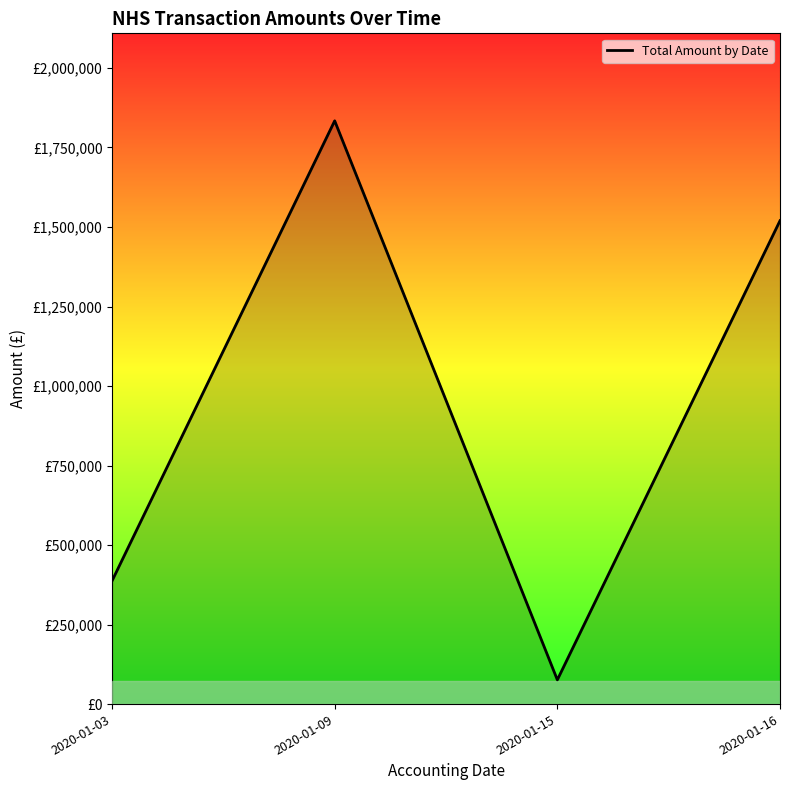

Rank the categories by value from lowest to highest.

2020-01-15, 2020-01-03, 2020-01-16, 2020-01-09